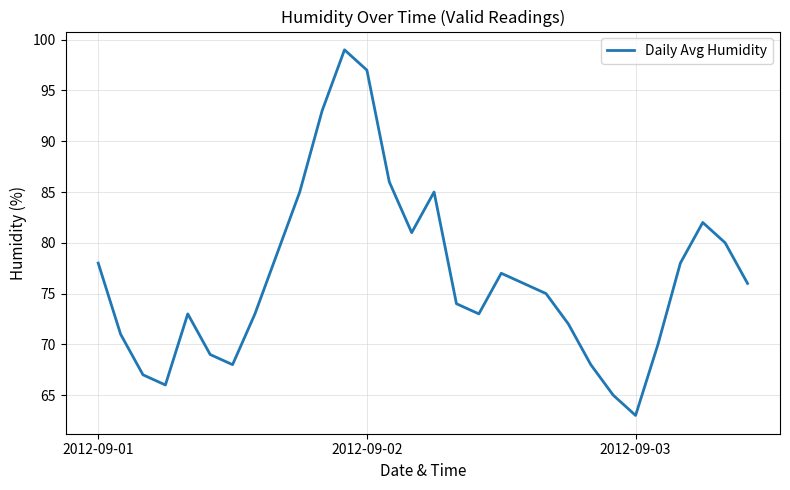

What is the greatest value displayed?

99